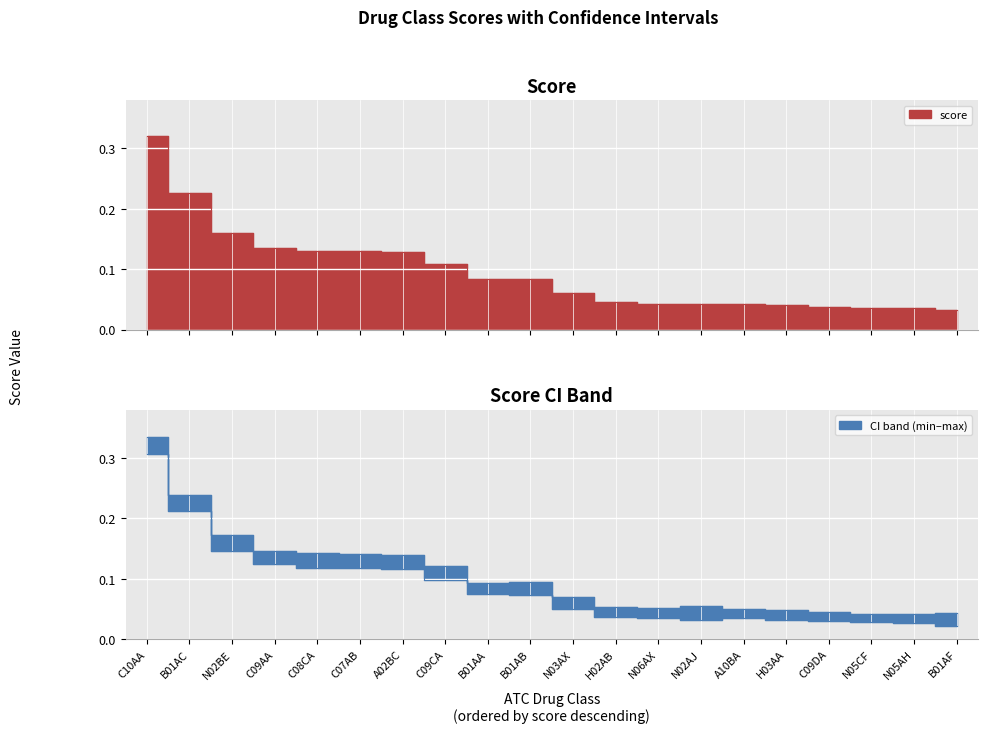

What is the average value of the score series?

0.1